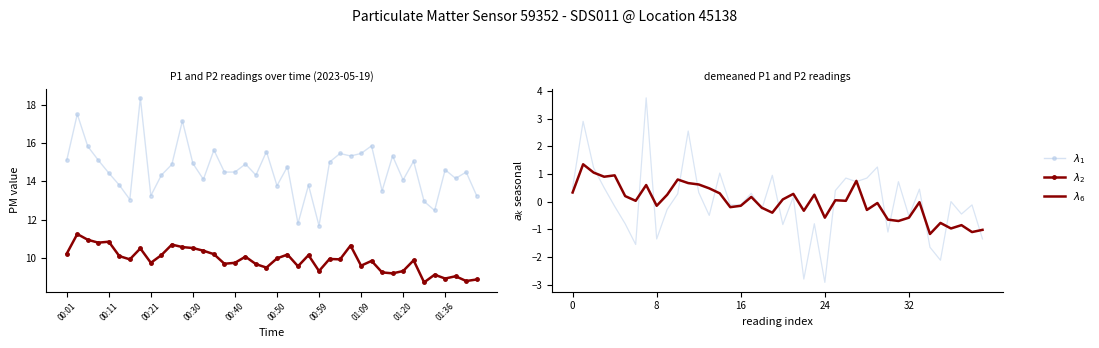

True or false: $\lambda_2$ and $\lambda_1$ cross at least once.

False